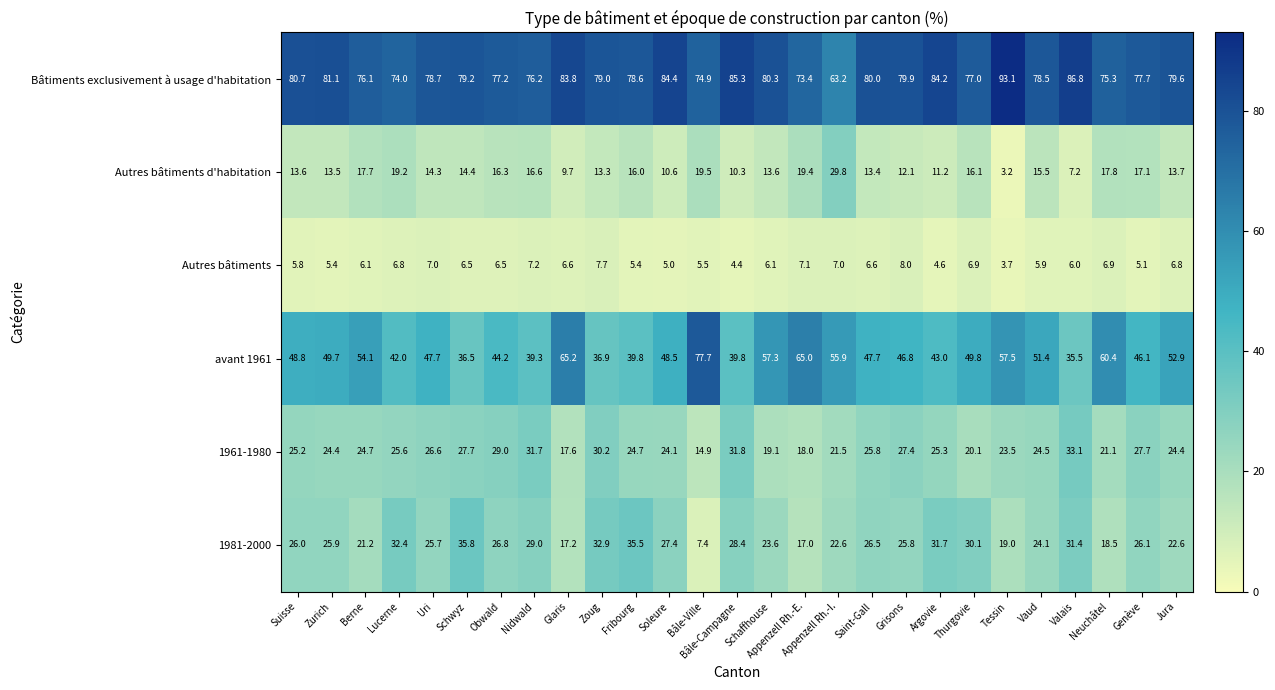

Where does the 1961-1980 series first go above 24?

Suisse